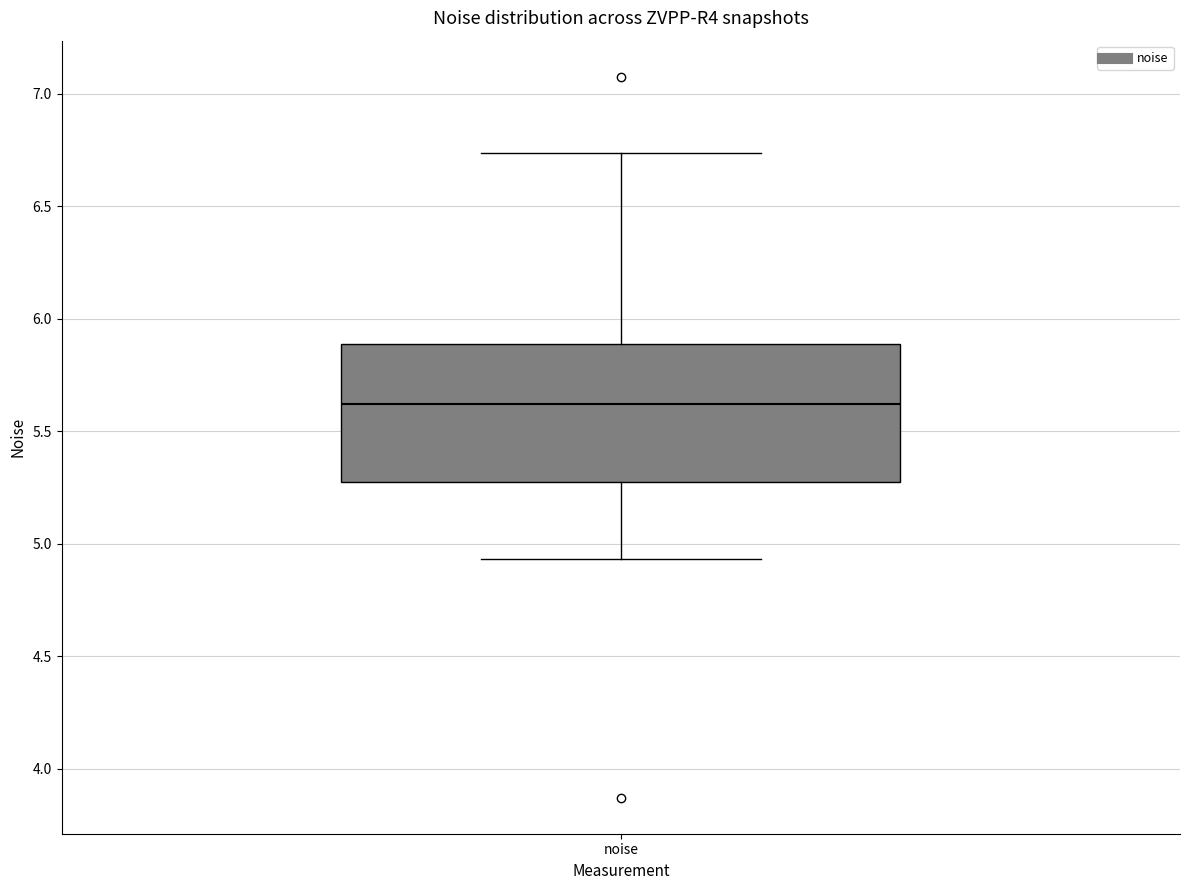

Transcribe this box plot: give where the median line is, the range the box spans, and where the two whiskers end, as read against the y-axis. The values are not printed on the chart, so give them approximately, as read against the axis.

median 5.60, box 5.30 to 5.90, whiskers 4.95 to 6.75